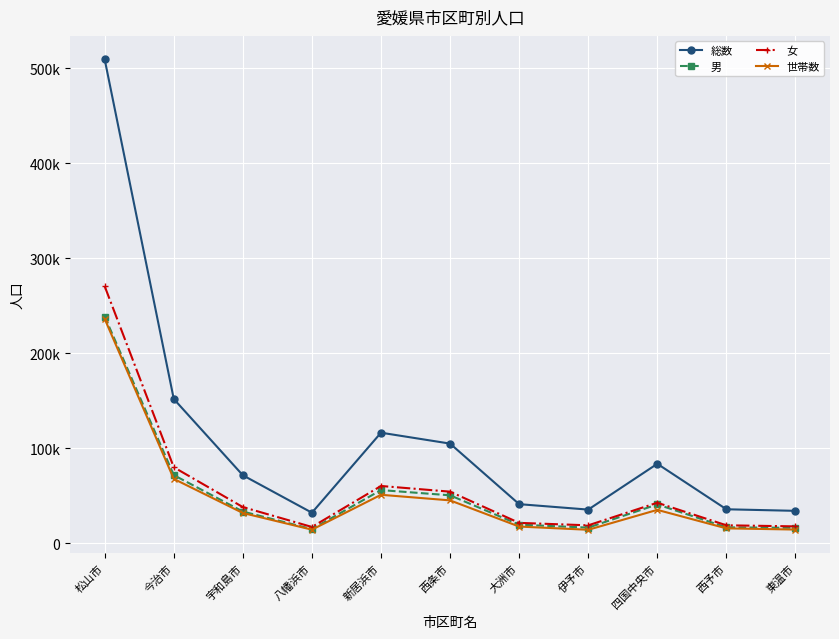

What position from the right is 八幡浜市?

8